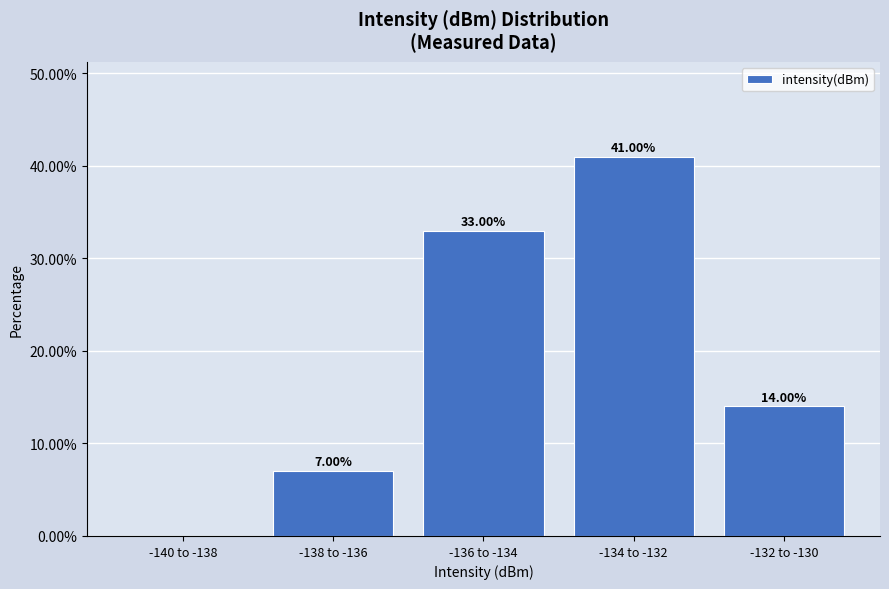

What is the change in value from -138 to -136 to -132 to -130?

+7.0